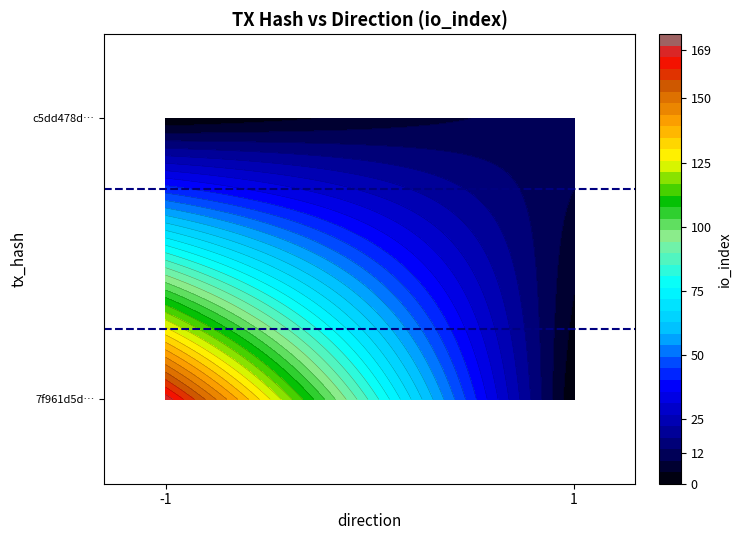

True or false: 7f961d5de6c4aaebe9a5b783e33d440b27ae555 has a value of -1 at direction.

False